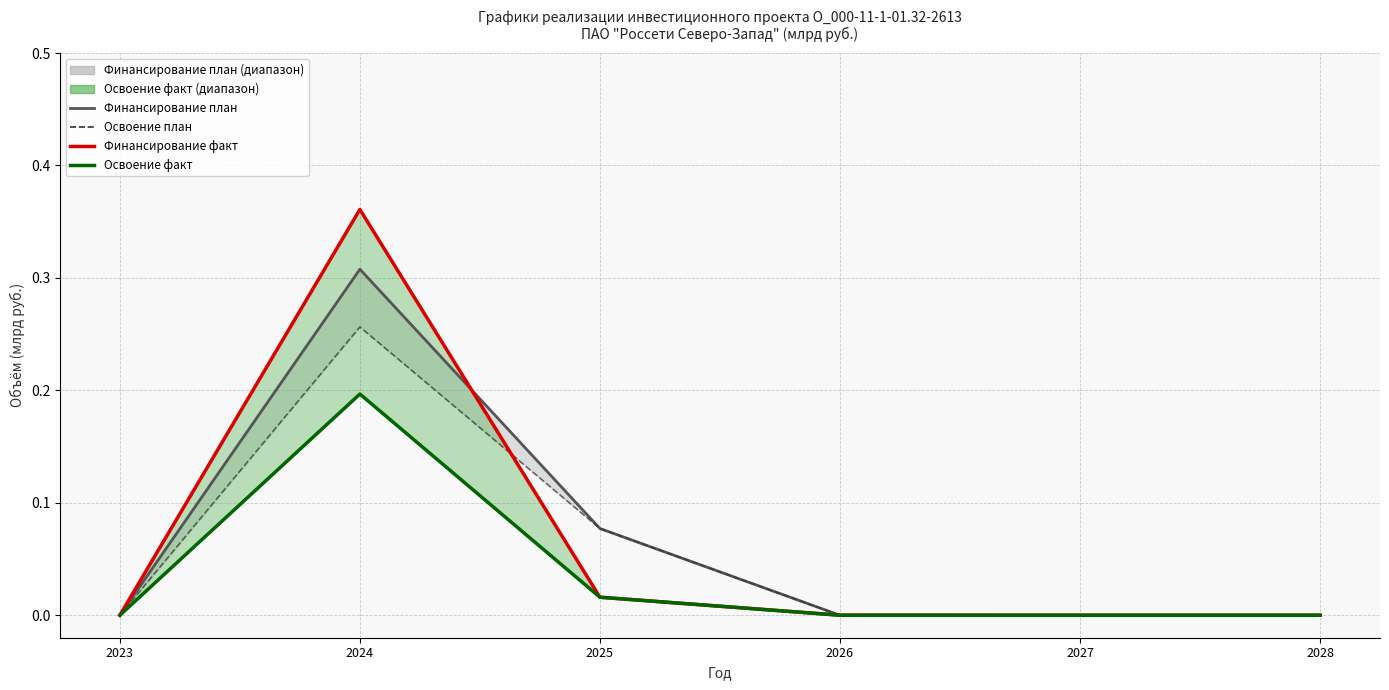

True or false: Освоение факт has a value of -0.1 at 2023.

False